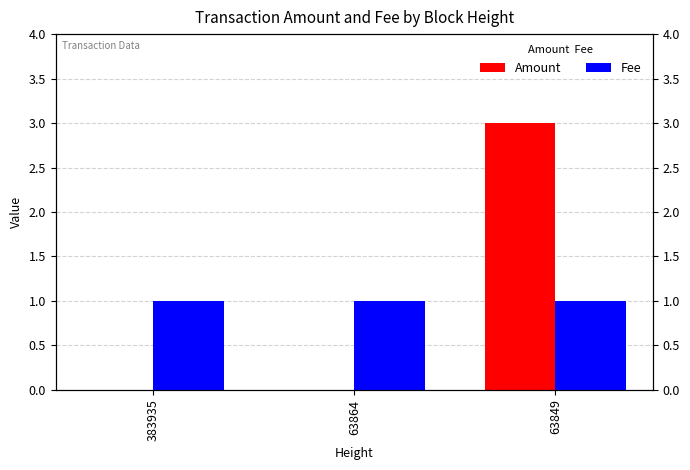

How many values in Amount are above zero?

1